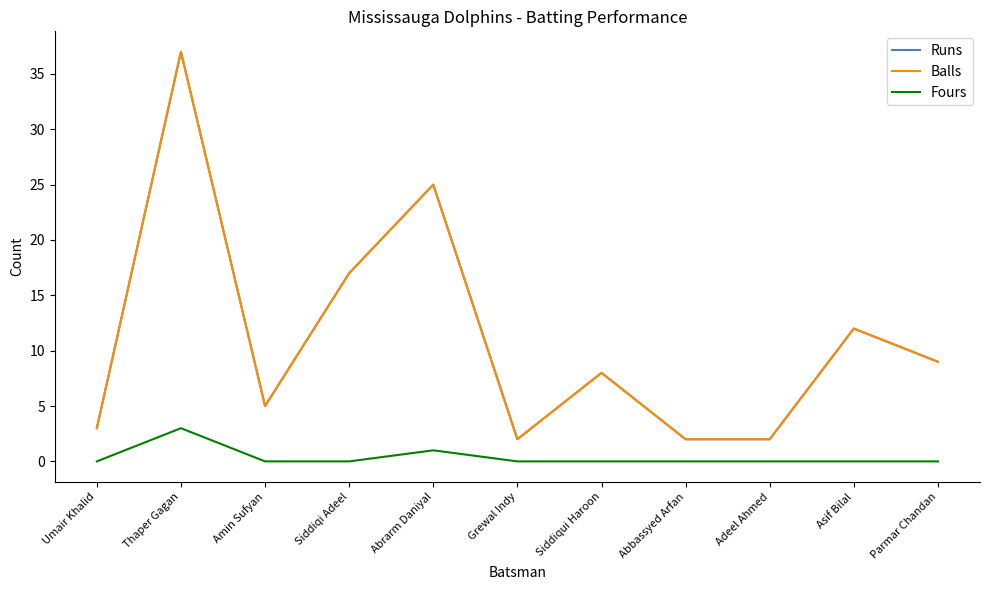

Does the chart have visible grid lines?

No